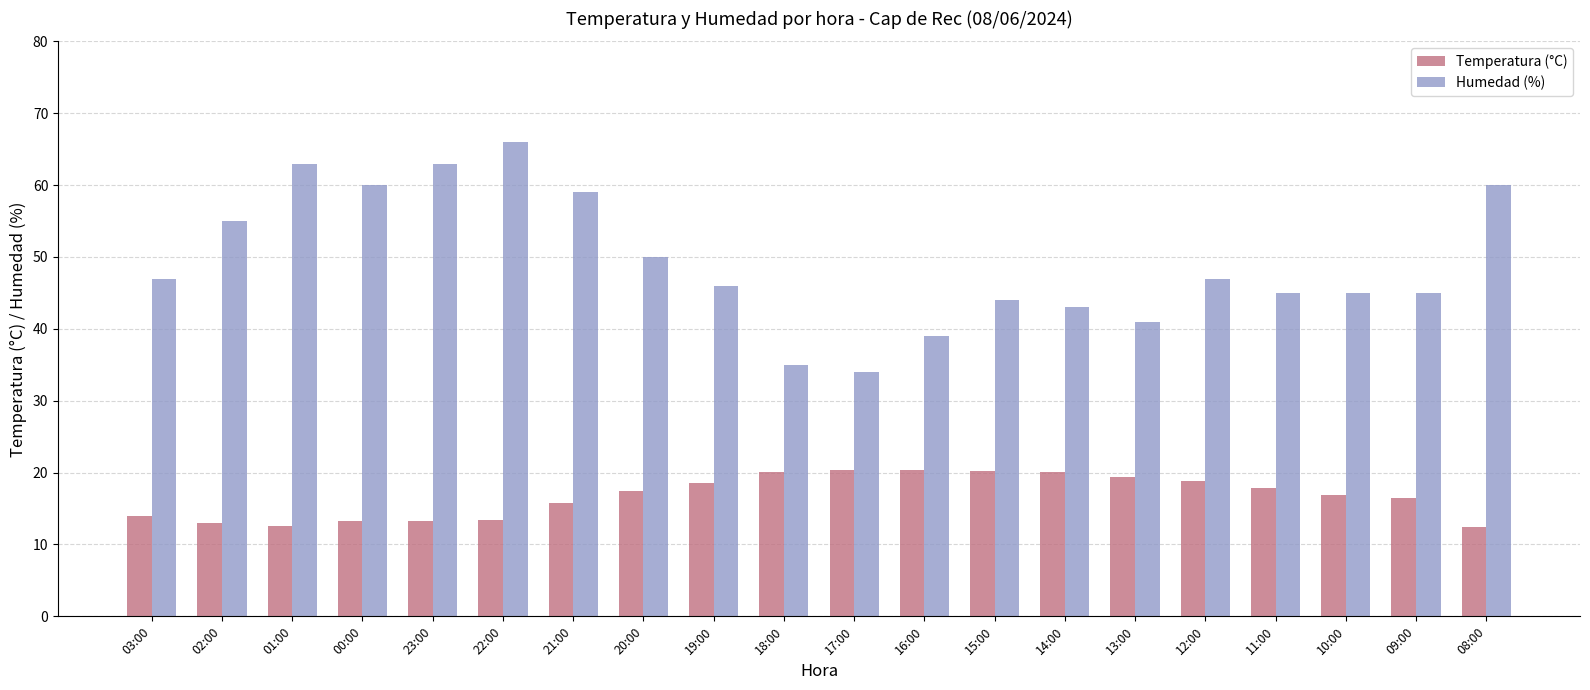

Between 20:00 and 12:00, which series saw the biggest shift?

Humedad (%)